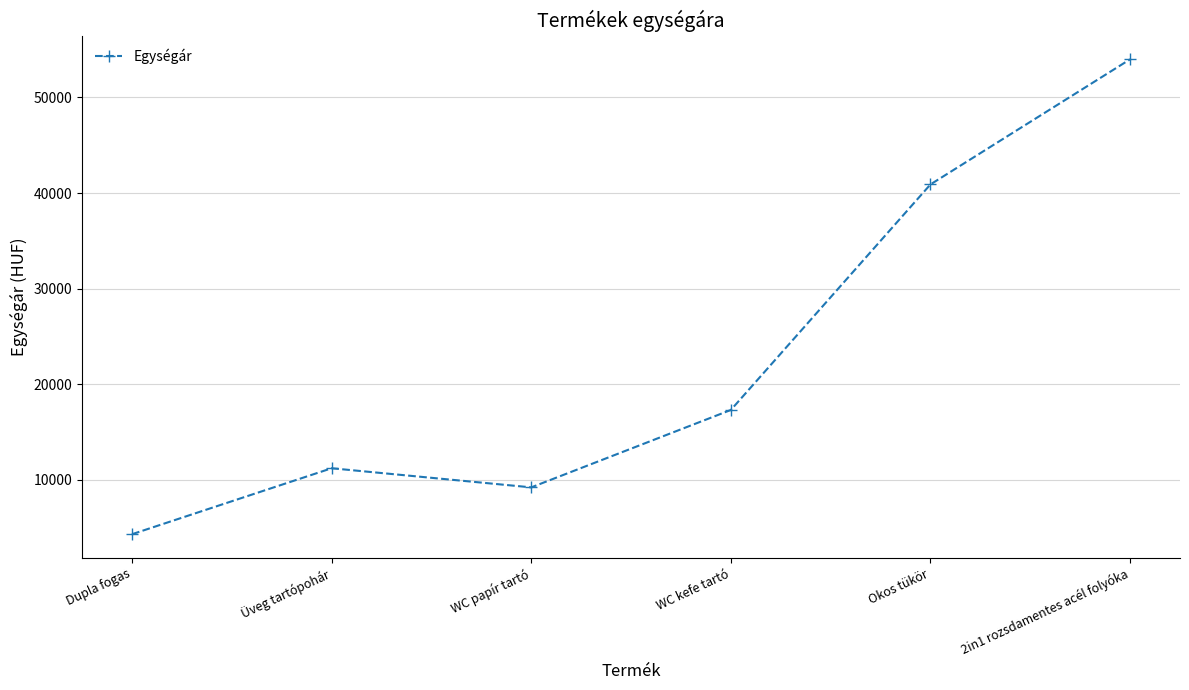

Where is the data nearest to the value 29145?

Okos tükör